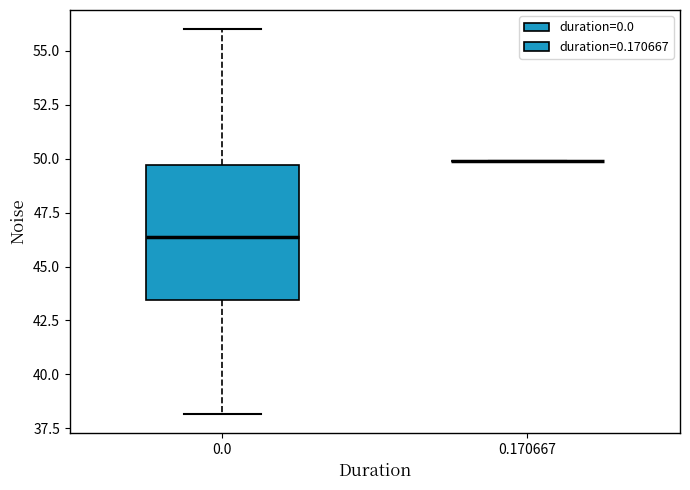

Reading left to right, read every box against the y-axis: the position of its median line, the range the box covers, and the ends of its whiskers. The values are not printed on the chart, so give them approximately, as read against the axis.

0.0: median 46.5, box 43.5 to 49.5, whiskers 38.0 to 56.0
0.170667: box collapsed to a line at 50.0, whiskers 50.0 to 50.0